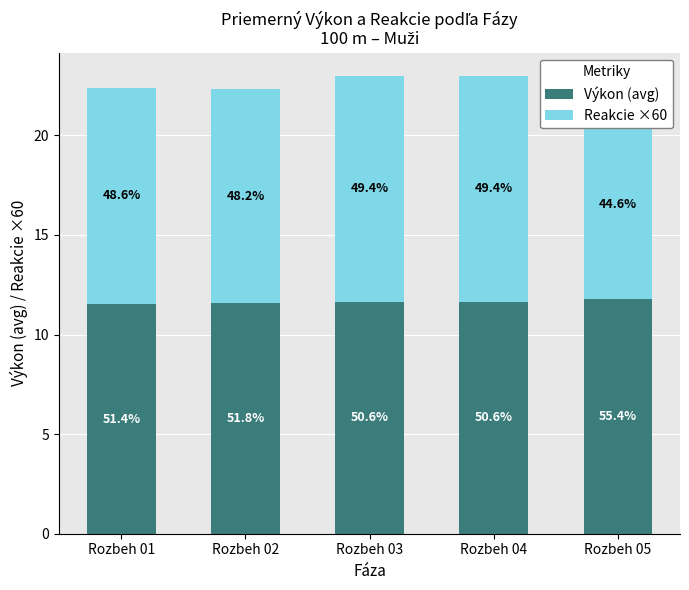

Reading left to right, transcribe all the data shown in this chart.

Výkon (avg): 11.5	11.6	11.6	11.6	11.8
Reakcie ×60: 10.9	10.7	11.4	11.4	9.5